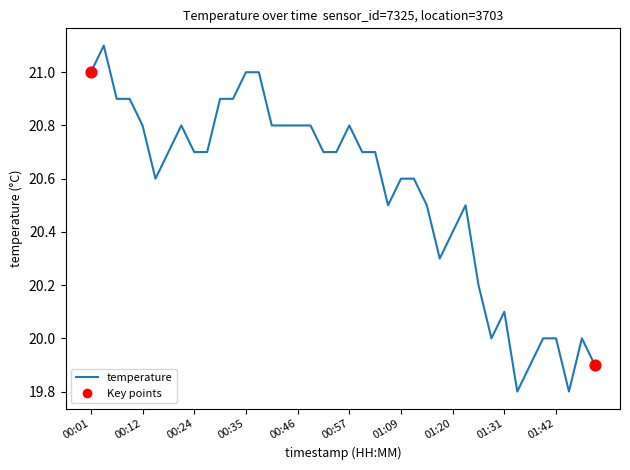

What is the minimum value shown in the chart?

19.8